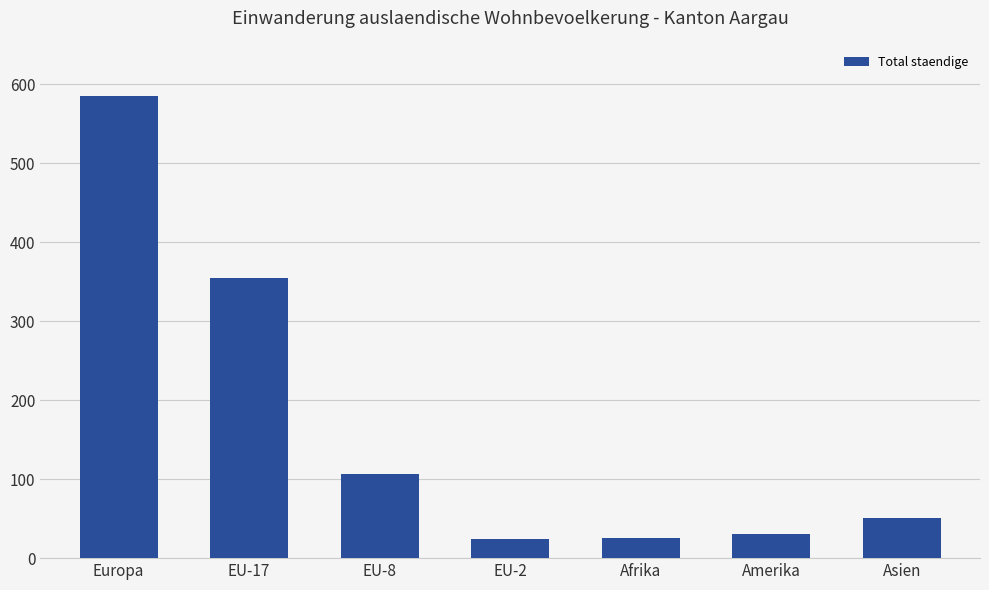

What is the greatest value displayed?

585